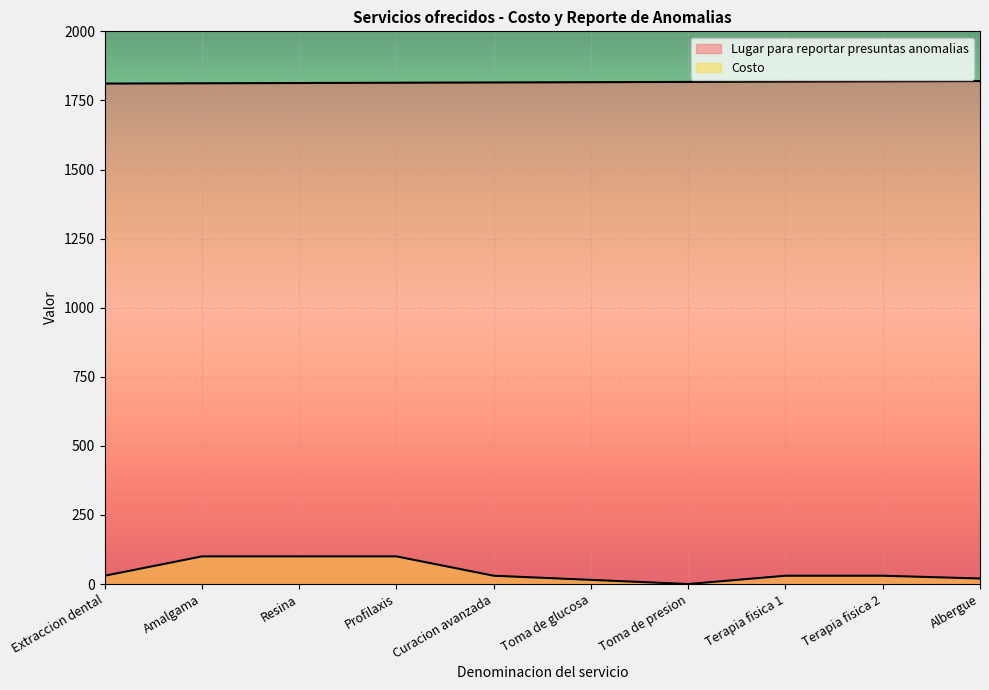

Which series changed the most between Resina and Terapia fisica 2?

Costo